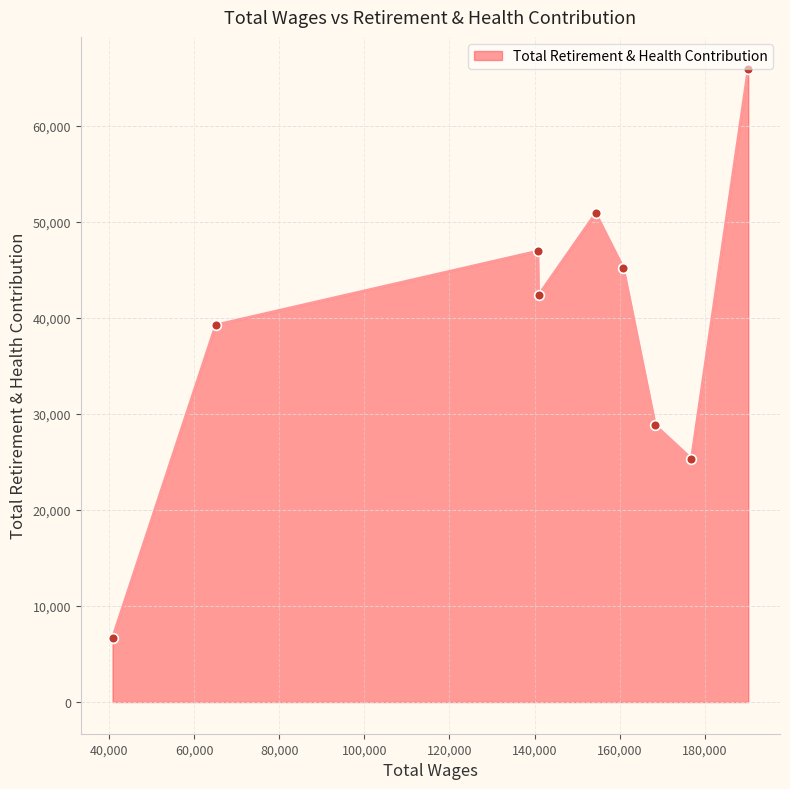

What is the difference between the second highest and minimum values?

44223